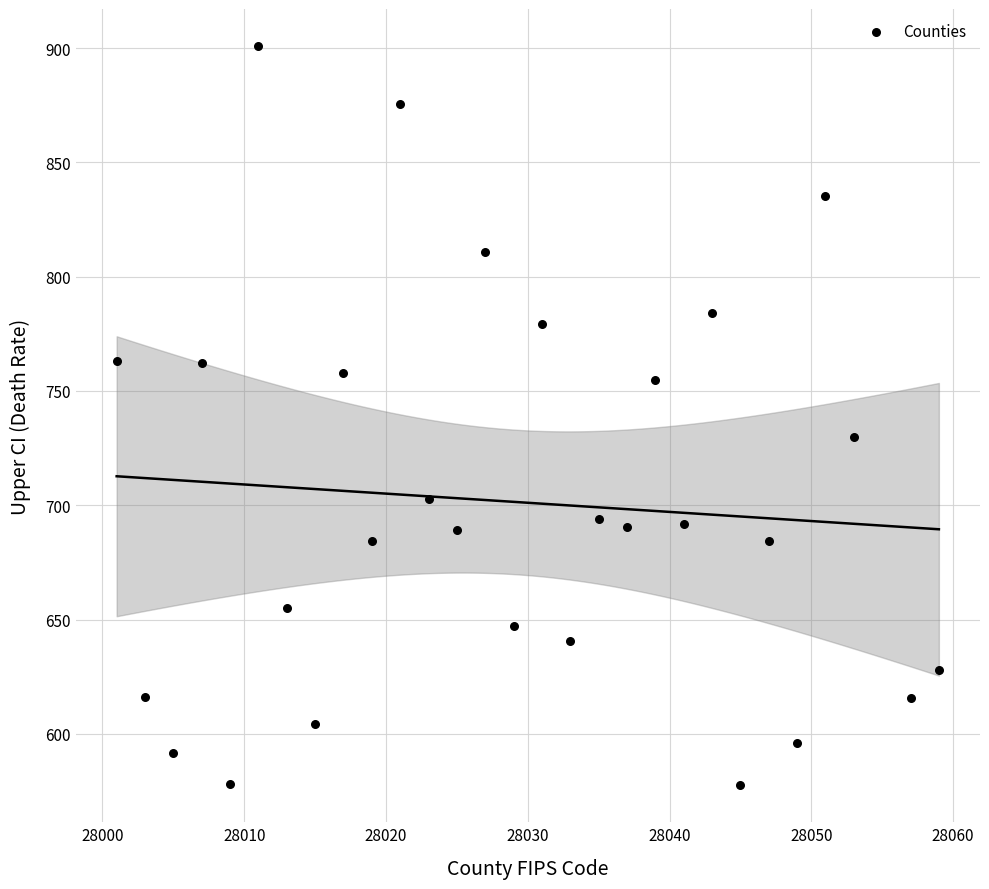

What is the range of Y values (max minus min)?

323.4